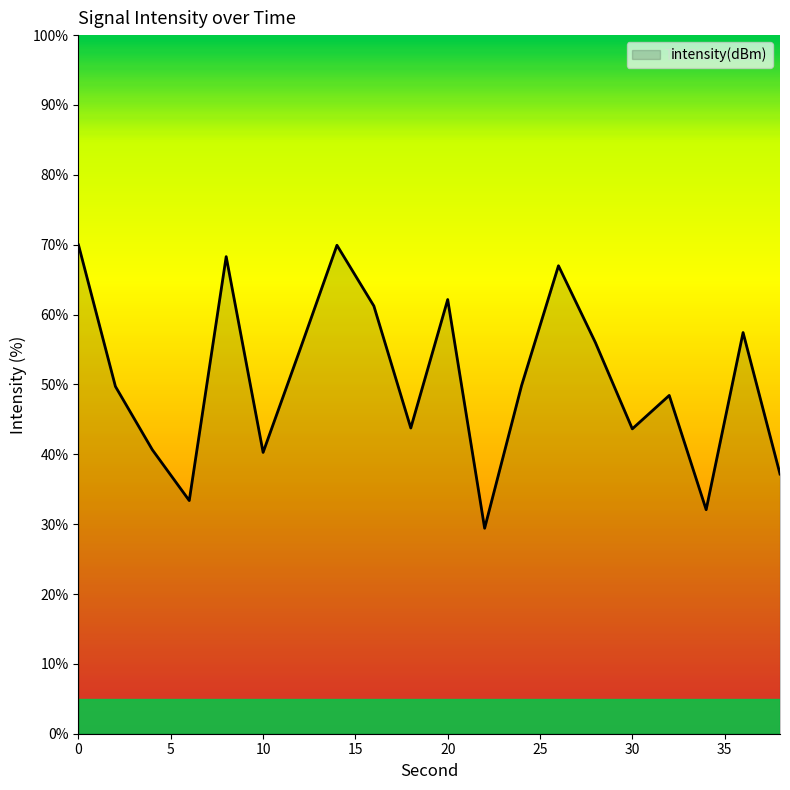

What is the difference between the maximum and minimum values?

40.6